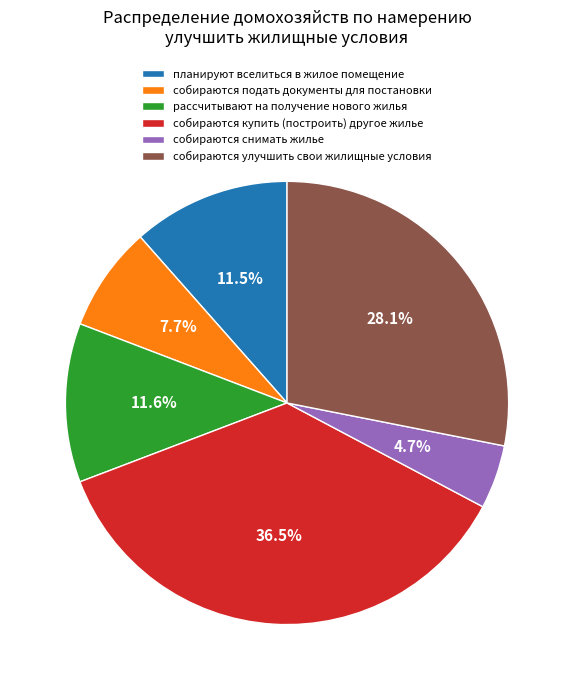

Does рассчитывают на получение нового жилья represent more than half of the total?

No